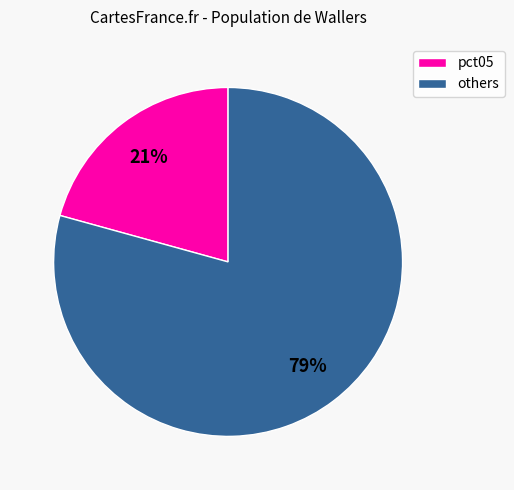

Is there a majority slice in this chart?

Yes